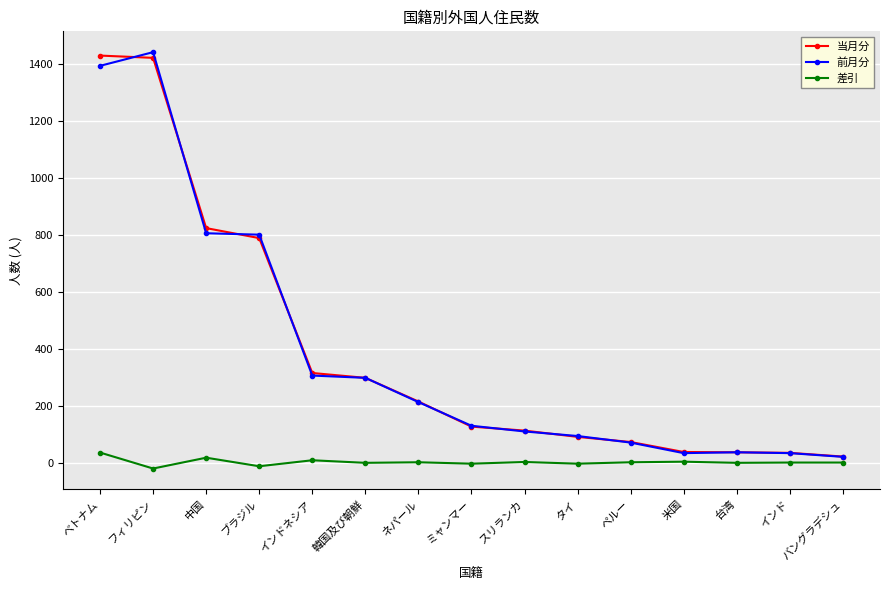

What is the label of the 9th point from the left?

スリランカ